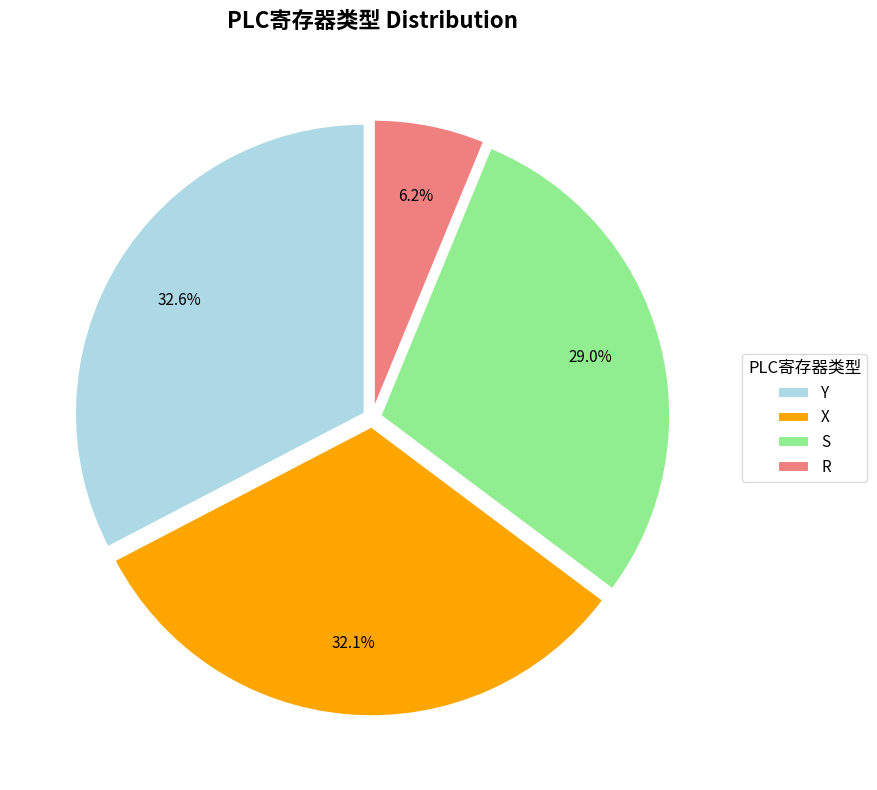

What percentage do R and X together represent?

38.3%